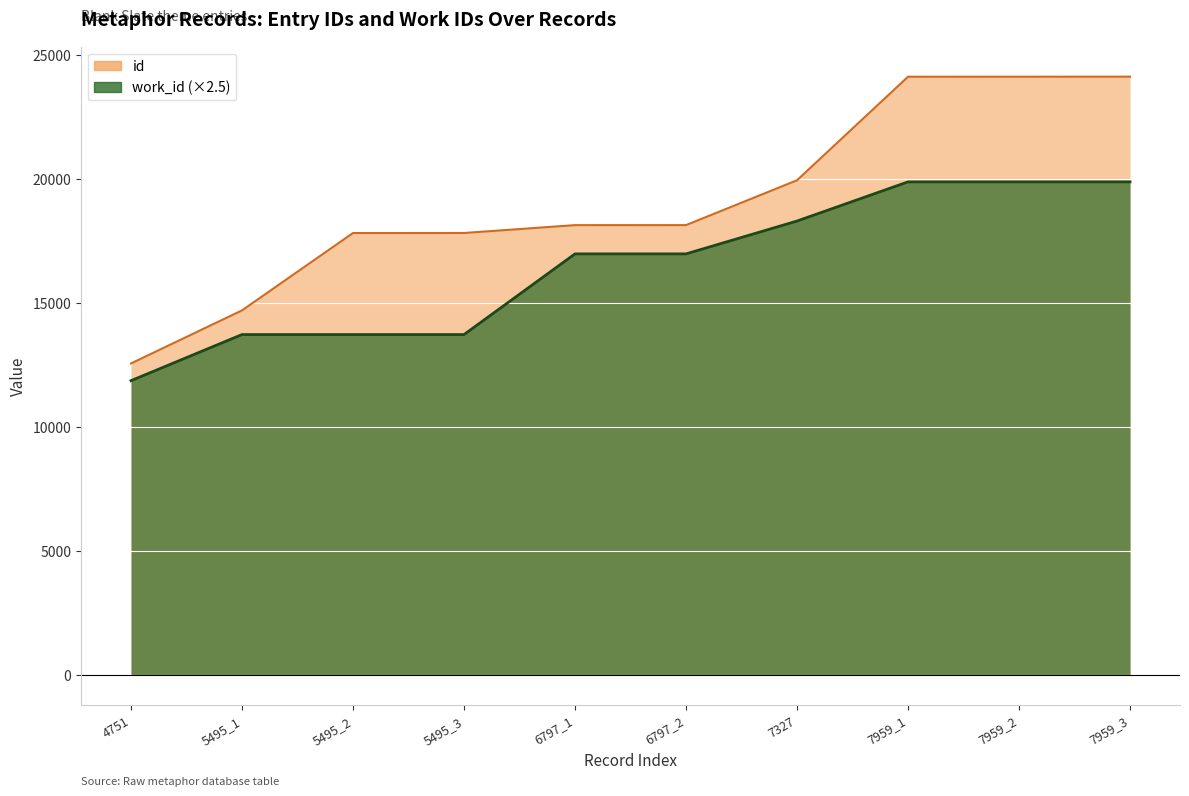

What is the lowest value of the id series?

12573.0